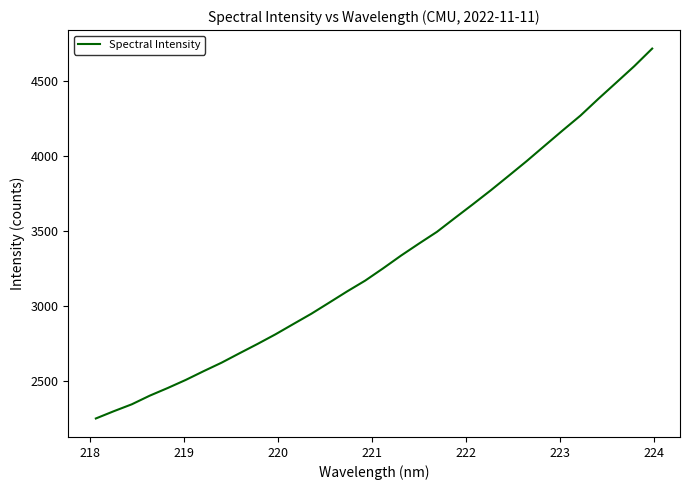

What is the difference between the maximum and minimum values?

2465.6